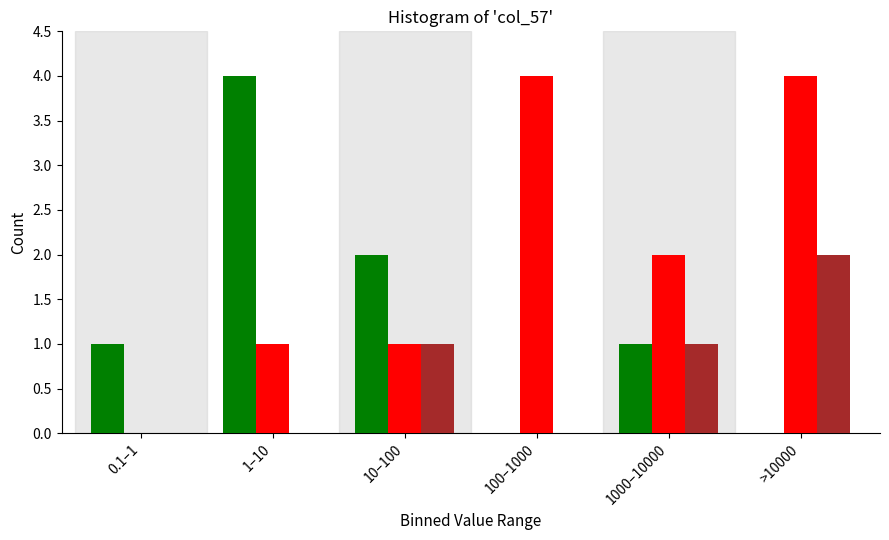

What is the maximum value shown in the chart?

4